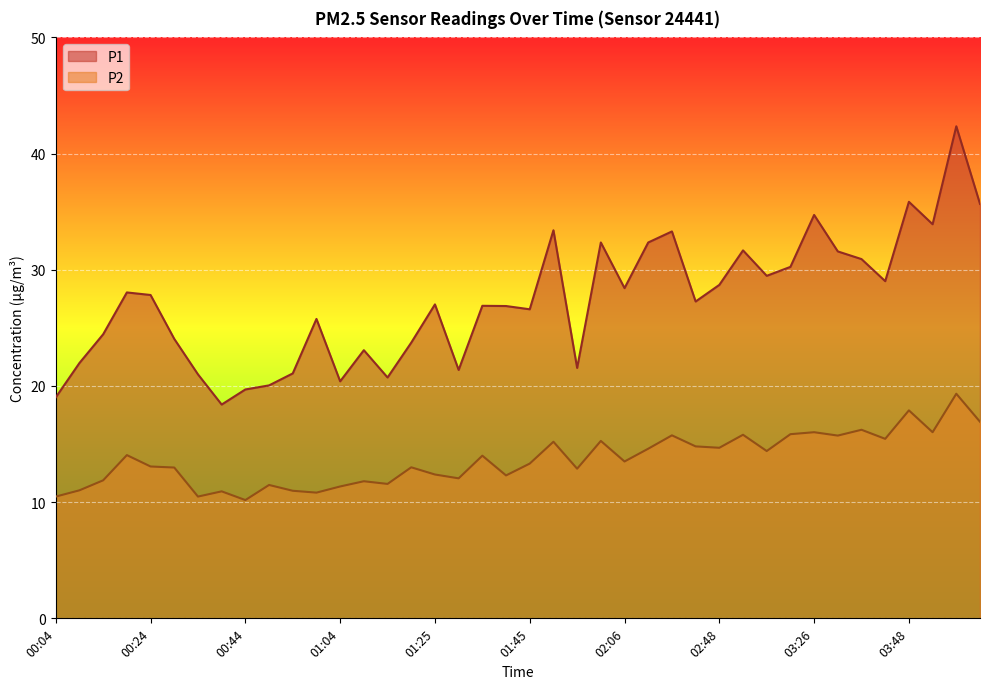

Does the chart display data point markers on the line(s)?

No